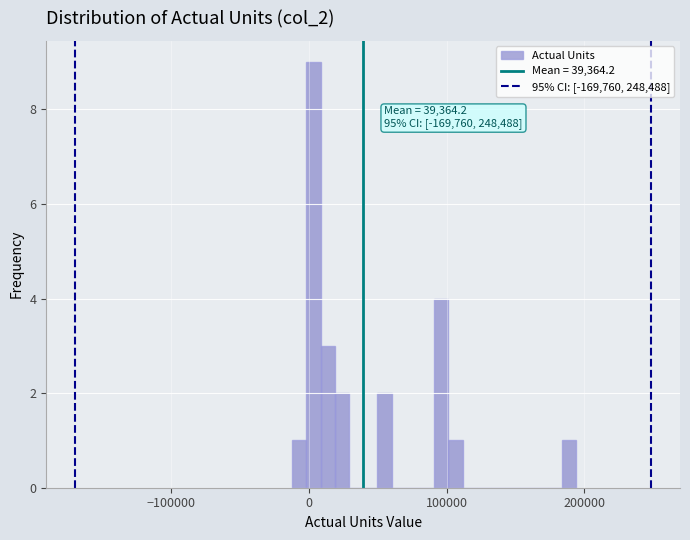

Around what value on the x-axis is the tallest bar? Give the approximate position of its centre, as read against the axis.

0